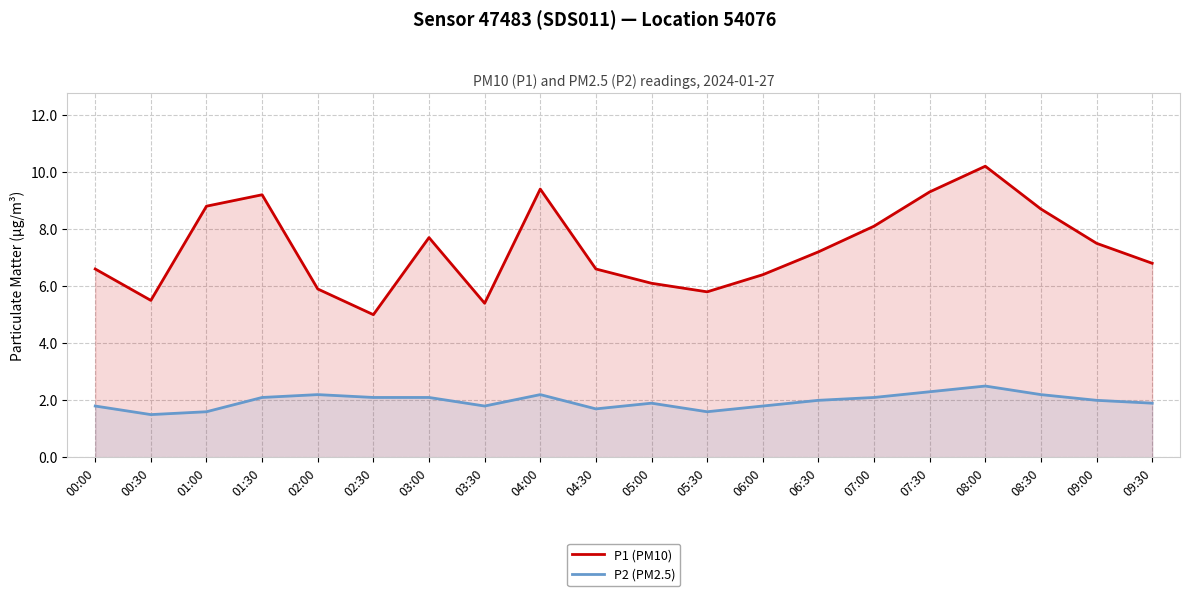

The P1 (PM10) series shows 9.4 at 04:00. True or false?

True